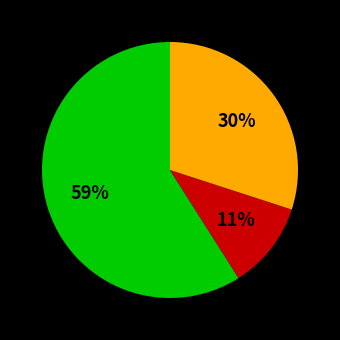

To the nearest percent, what is the difference between the largest and smallest slice percentages?

48%